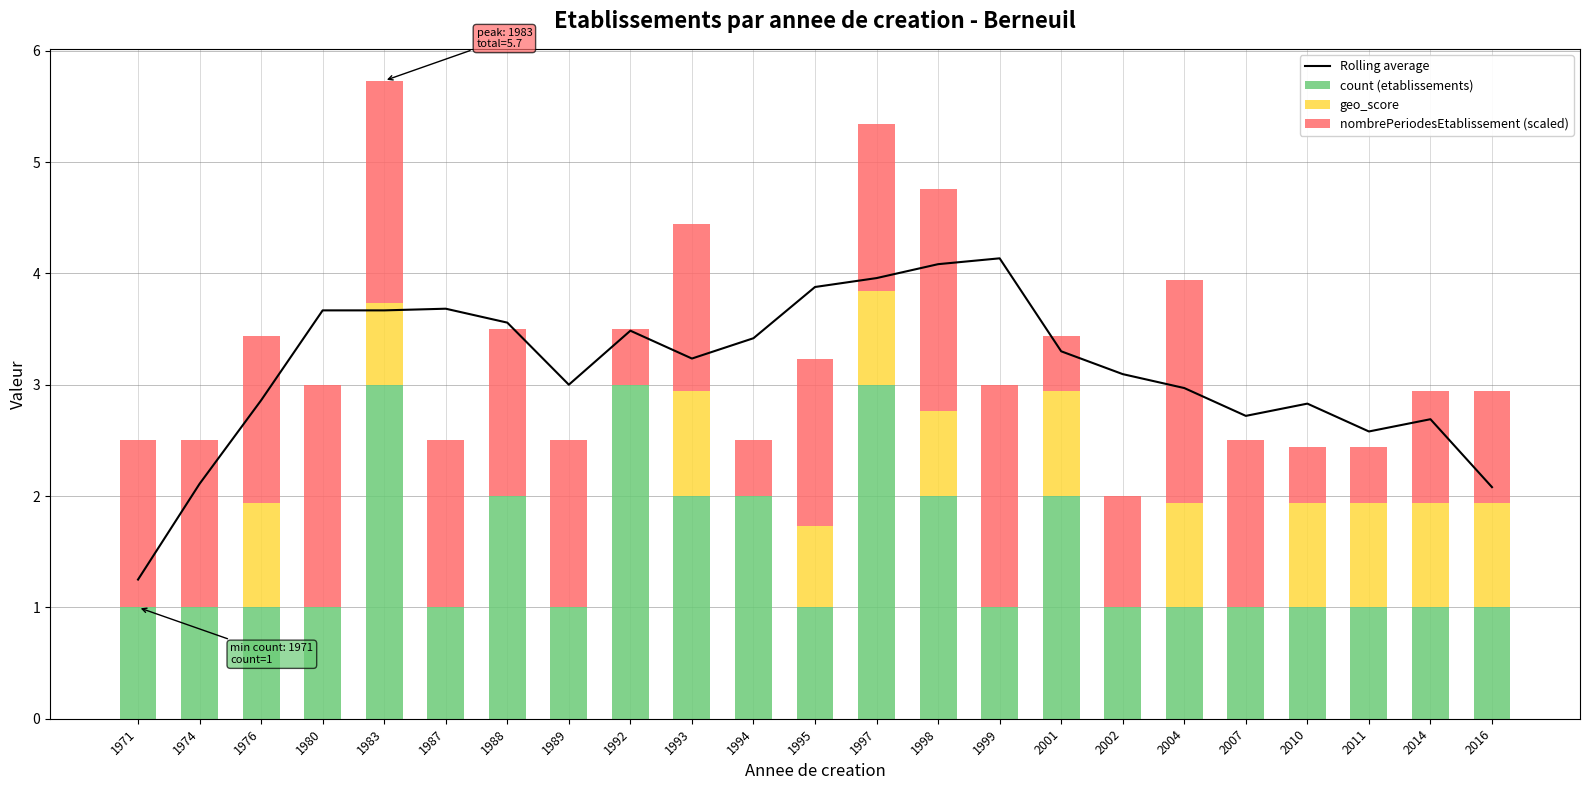

Reading right to left, transcribe all the data shown in this chart.

Rolling average: 2.1	2.7	2.6	2.8	2.7	3.0	3.1	3.3	4.1	4.1	4.0	3.9	3.4	3.2	3.5	3.0	3.6	3.7	3.7	3.7	2.9	2.1	1.2
count (etablissements): 1.0	1.0	1.0	1.0	1.0	1.0	1.0	2.0	1.0	2.0	3.0	1.0	2.0	2.0	3.0	1.0	2.0	1.0	3.0	1.0	1.0	1.0	1.0
geo_score: 0.9	0.9	0.9	0.9	0.0	0.9	0.0	0.9	0.0	0.8	0.8	0.7	0.0	0.9	0.0	0.0	0.0	0.0	0.7	0.0	0.9	0.0	0.0
nombrePeriodesEtablissement (scaled): 1.0	1.0	0.5	0.5	1.5	2.0	1.0	0.5	2.0	2.0	1.5	1.5	0.5	1.5	0.5	1.5	1.5	1.5	2.0	2.0	1.5	1.5	1.5